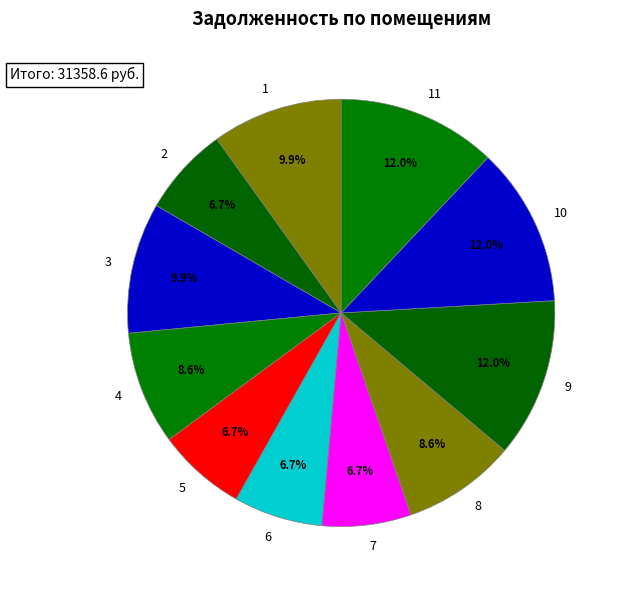

Is there any slice that represents more than half of the pie?

No